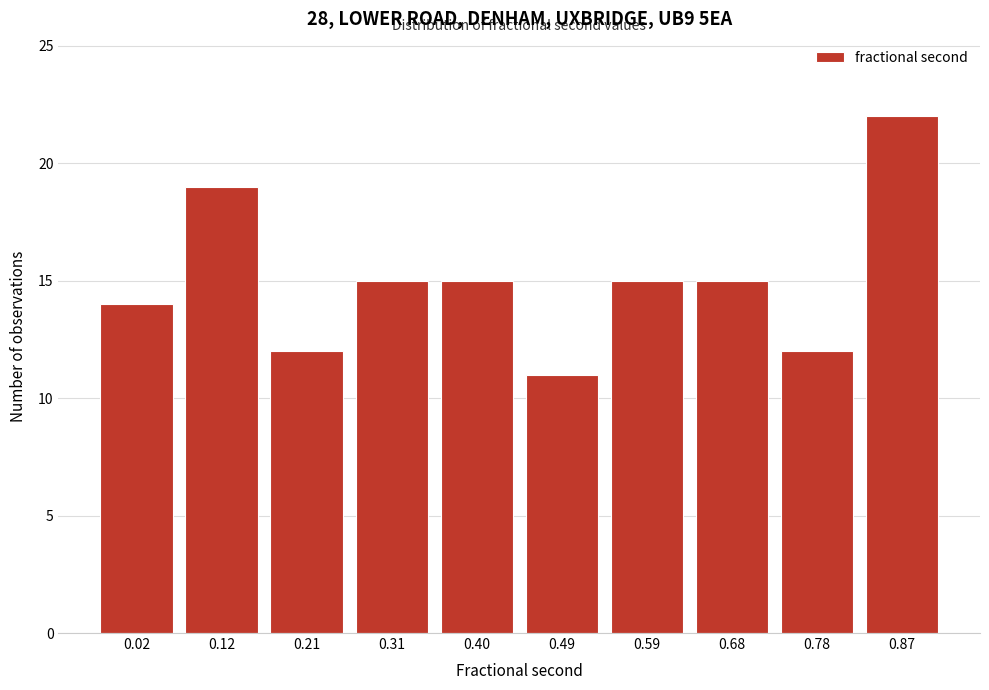

Reading right to left, what are all the values shown in this chart?

0.87=22	0.78=12	0.68=15	0.59=15	0.49=11	0.40=15	0.31=15	0.21=12	0.12=19	0.02=14